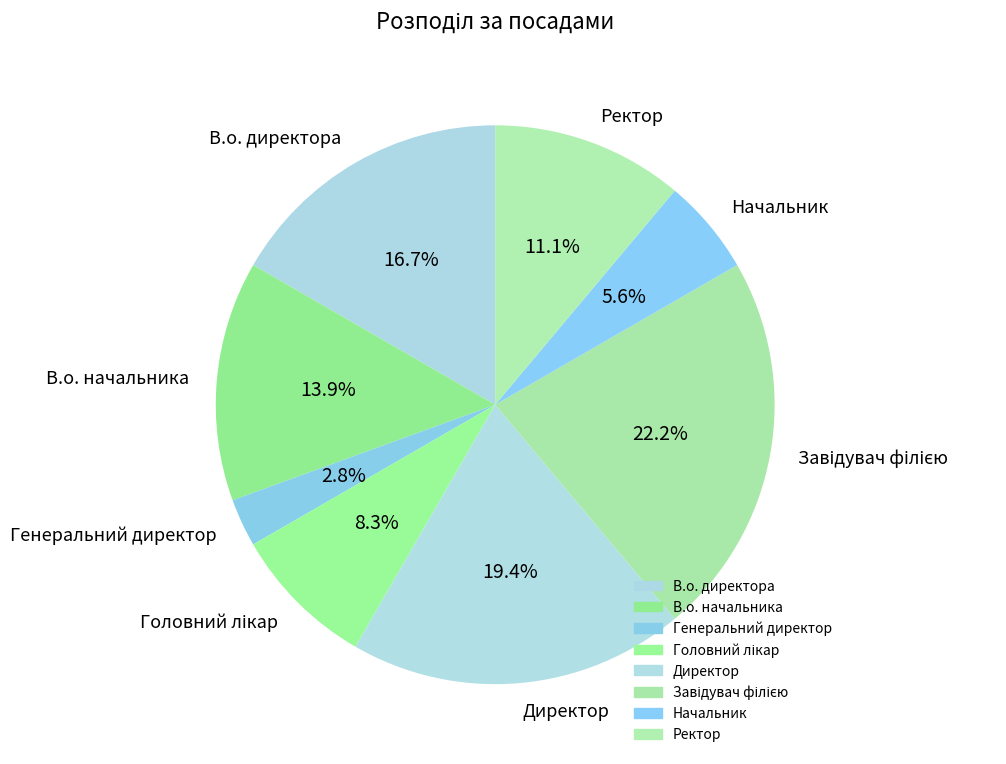

To the nearest percent, what percentage of the pie is Директор?

19%